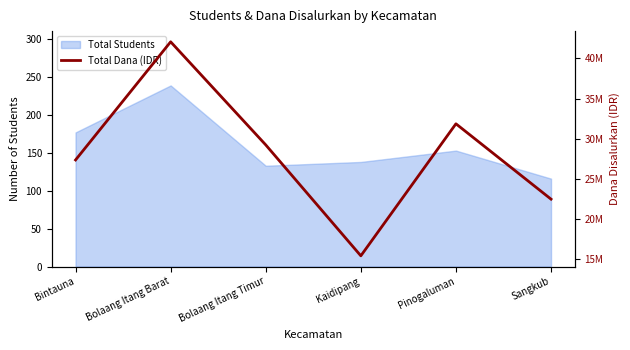

Does the chart have visible grid lines?

No